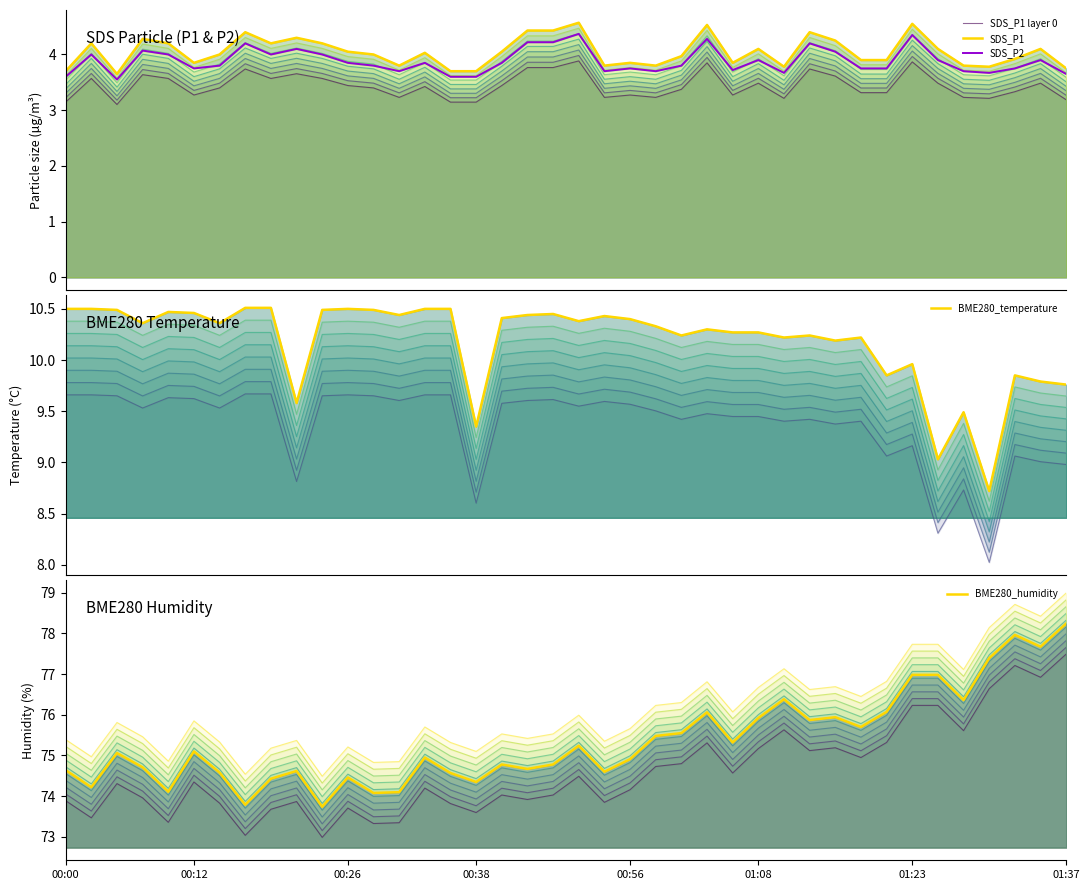

True or false: SDS_P1 layer 0 and BME280_humidity intersect in this chart.

False